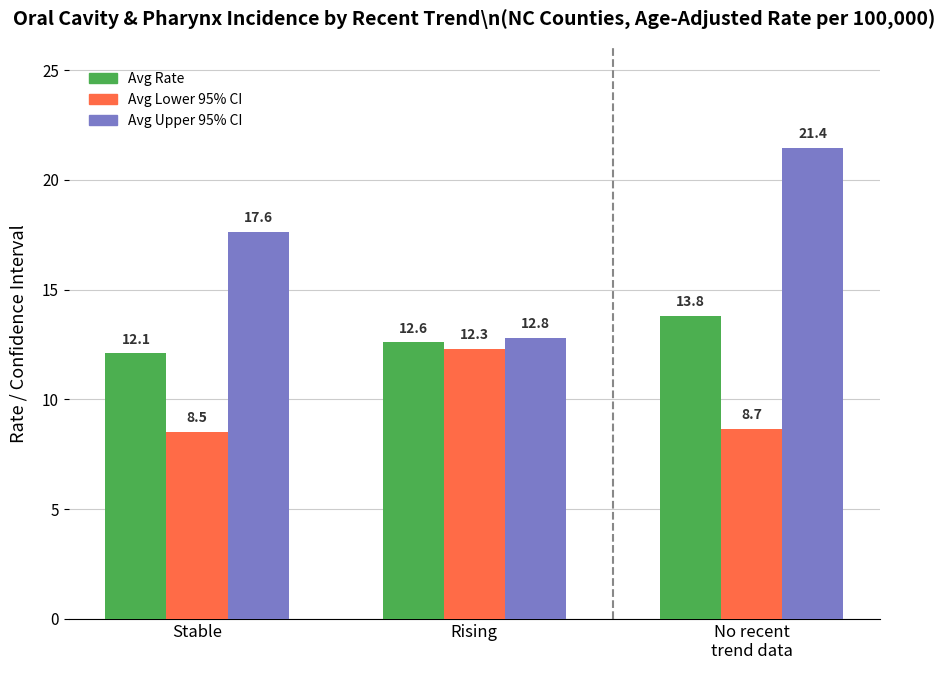

What is the value of the Avg Rate bar at the 3rd from the left?

13.8